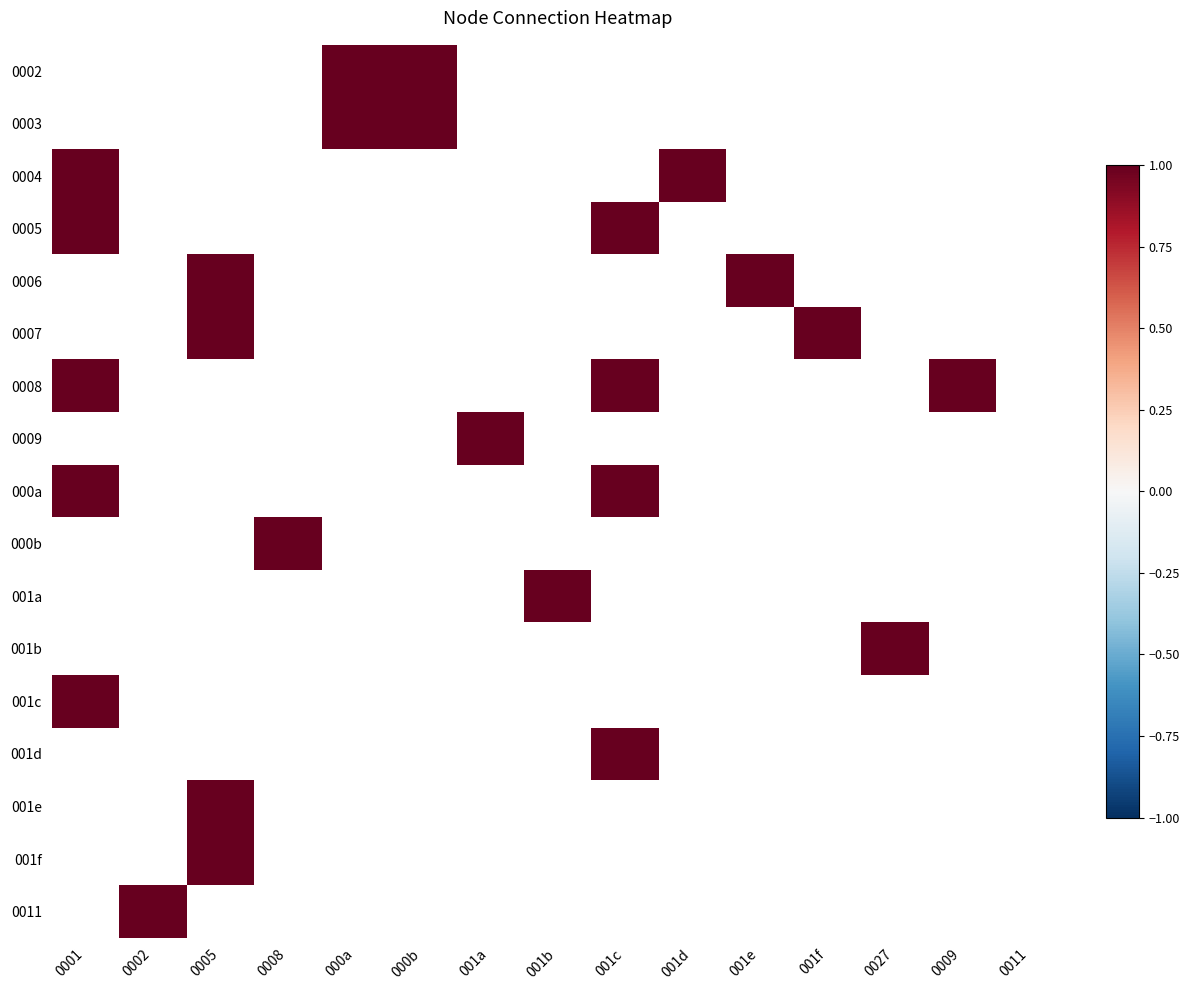

List the series in order of their peak value, lowest first.

0002, 0003, 0004, 0005, 0006, 0007, 0008, 0009, 000a, 000b, 001a, 001b, 001c, 001d, 001e, 001f, 0011